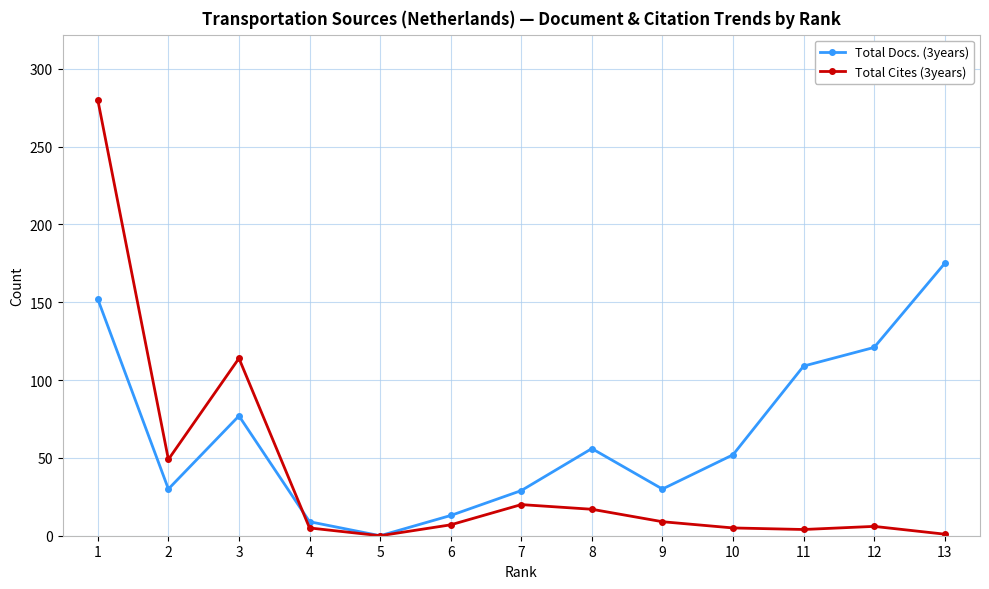

What is the difference between the Total Cites (3years) values at 6 and 2?

42